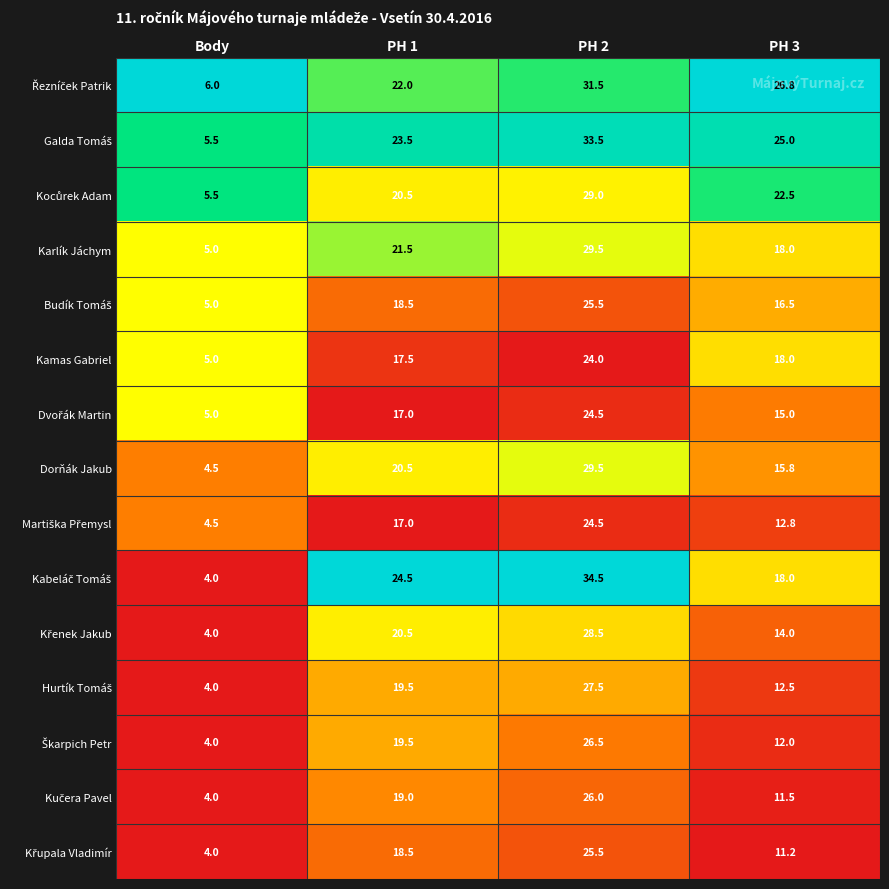

What is the difference between the maximum and minimum values in the Kamas Gabriel series?

19.0